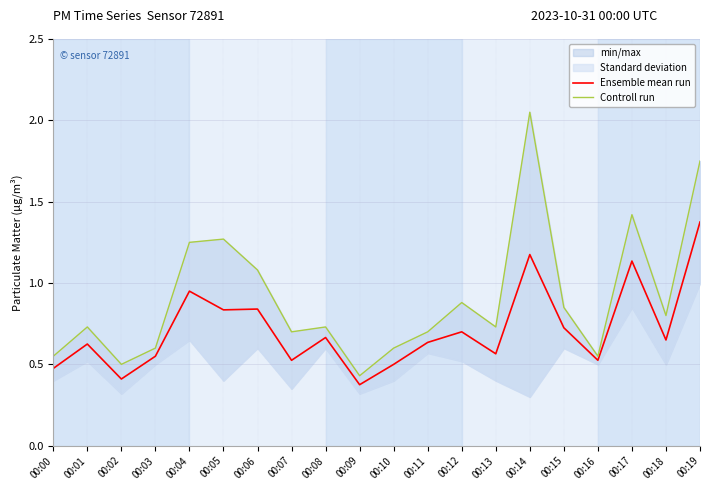

True or false: Ensemble mean run and Controll run cross at least once.

False